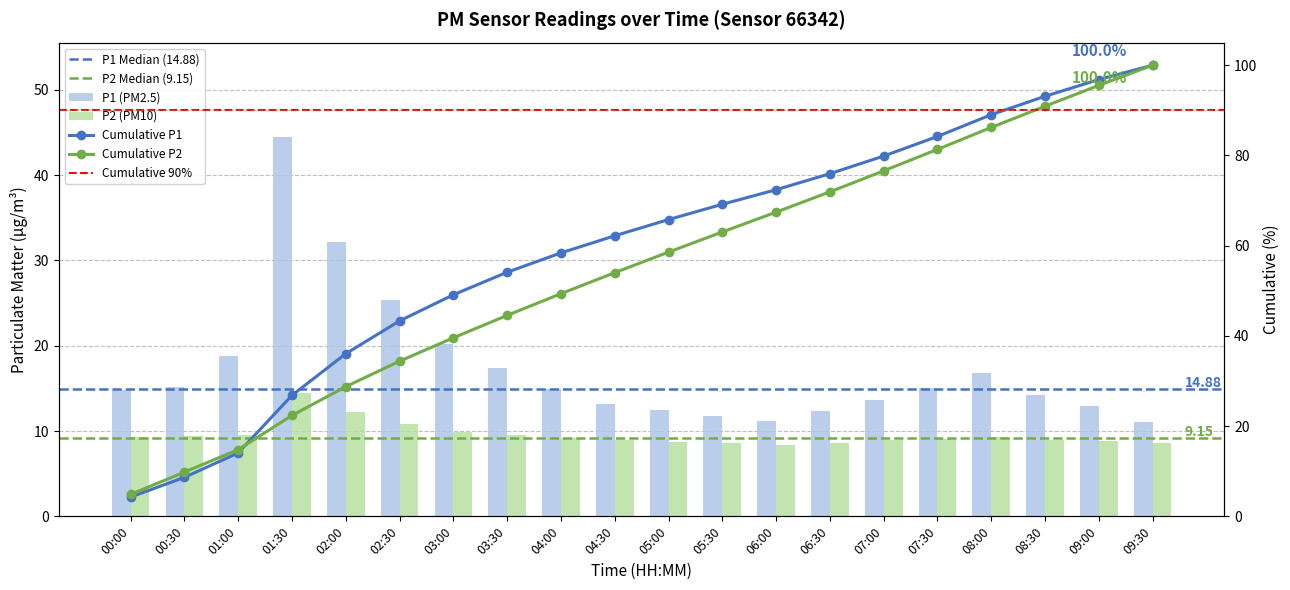

What is the spread (max minus min) of values at 09:30?

2.5